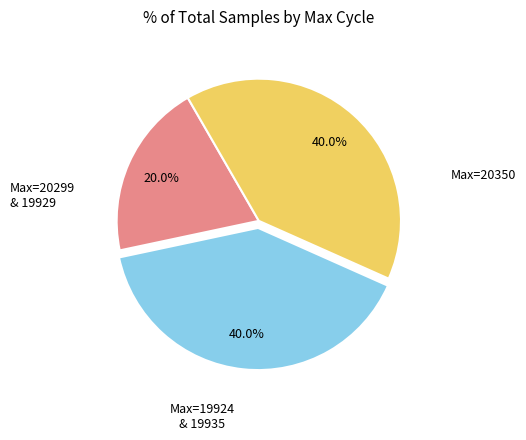

Does any single category account for the majority?

No